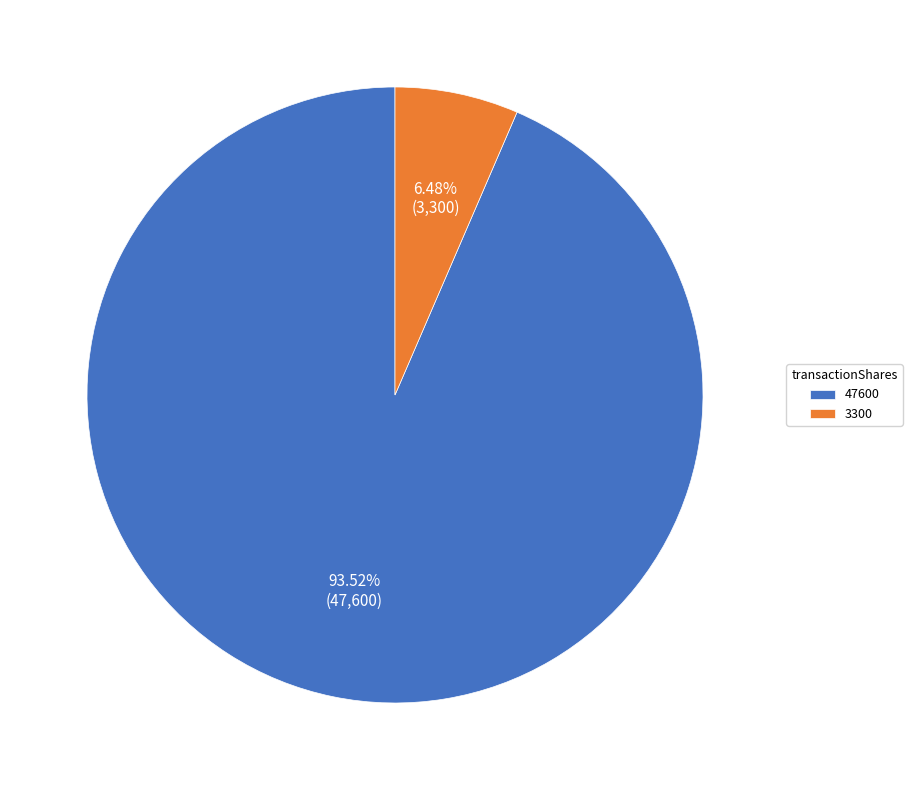

Does 3300 represent more than half of the total?

No